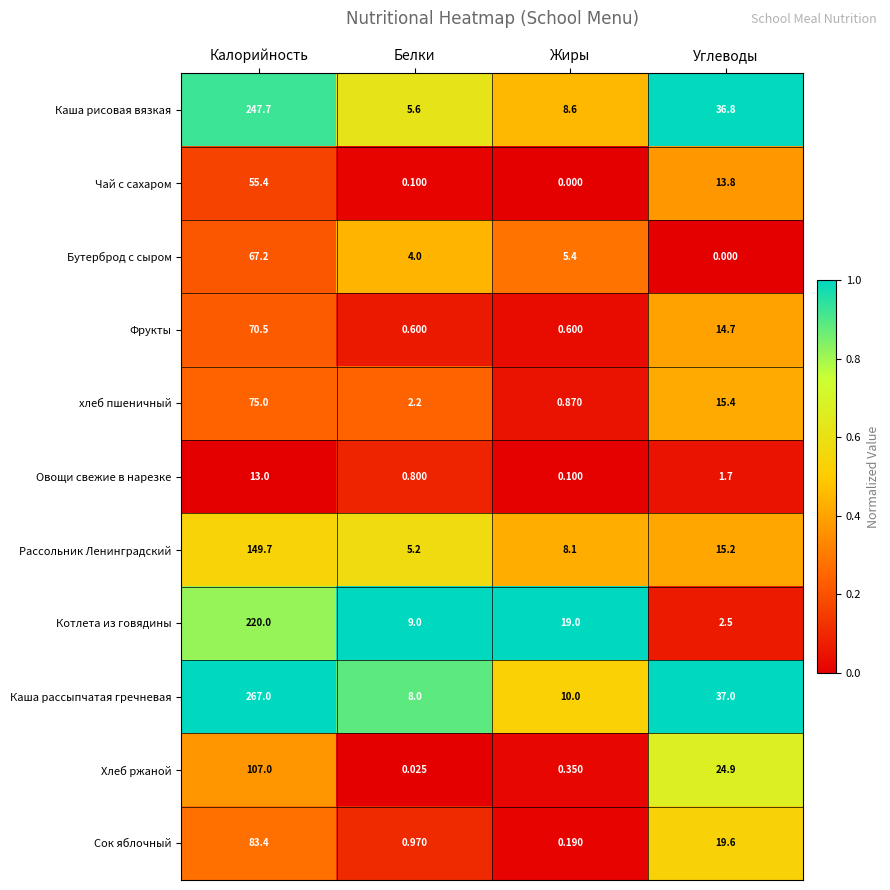

Is the value of Каша рисовая вязкая at Углеводы greater than the value of Бутерброд с сыром at Белки?

Yes